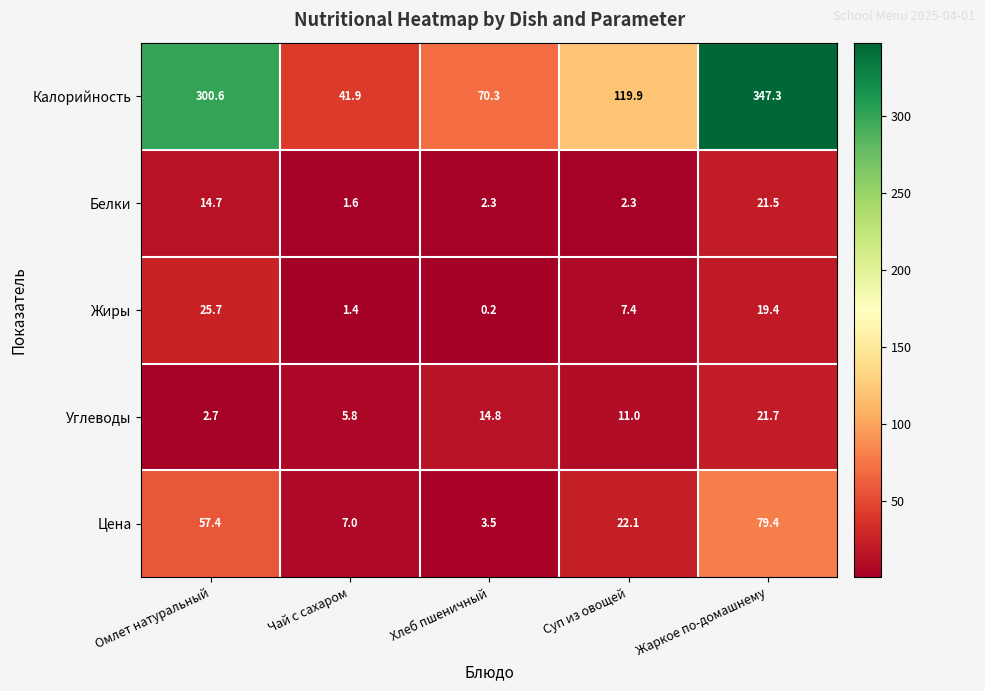

What is the average value of the Цена series?

33.9